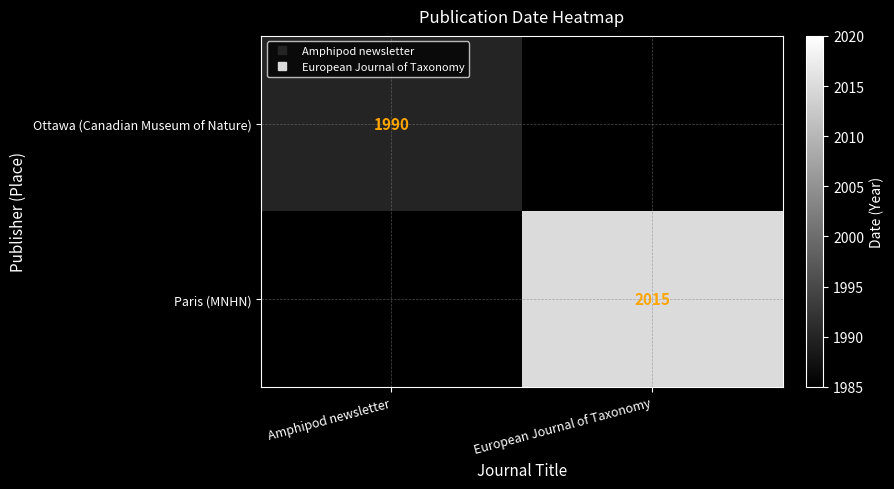

What is the sum of the Paris (MNHN) values at Amphipod newsletter and European Journal of Taxonomy?

2015